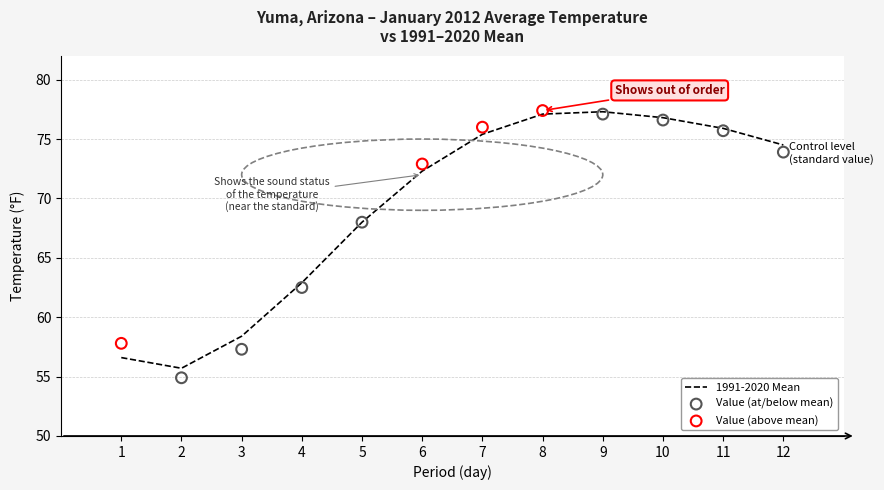

What is the change in value from 4 to 9?

+14.4